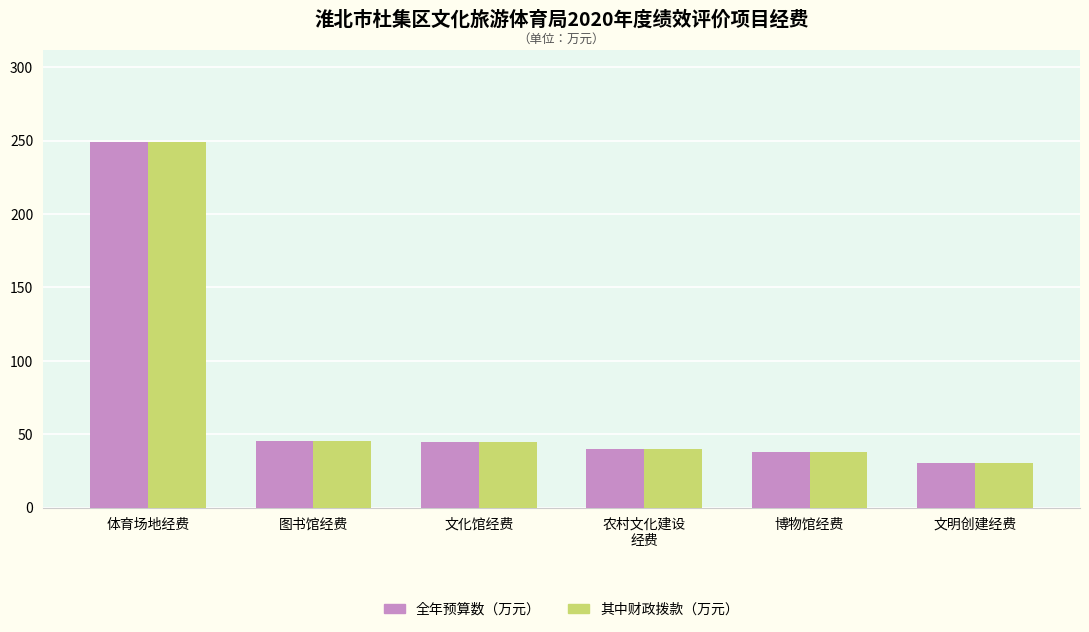

Are the bars horizontal?

No